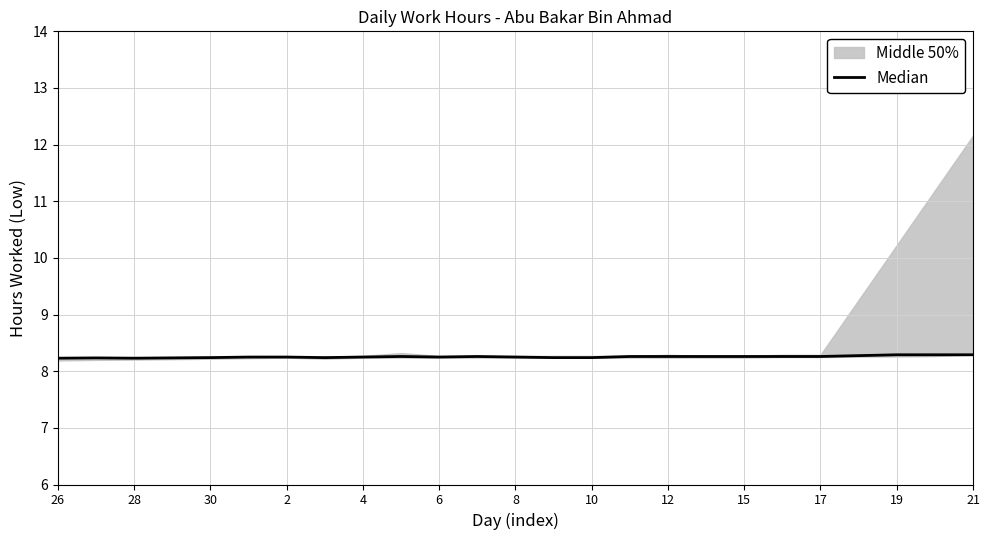

Where is the first local maximum?

28